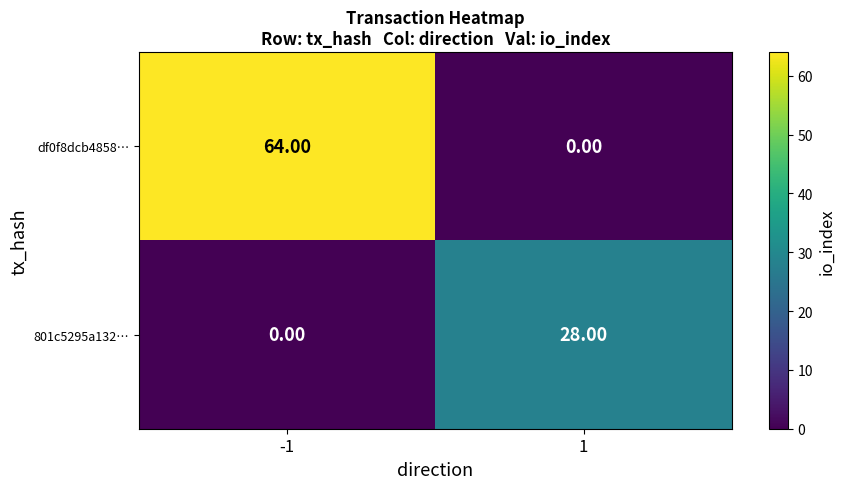

Which series has the largest total across all categories?

df0f8dcb4858…